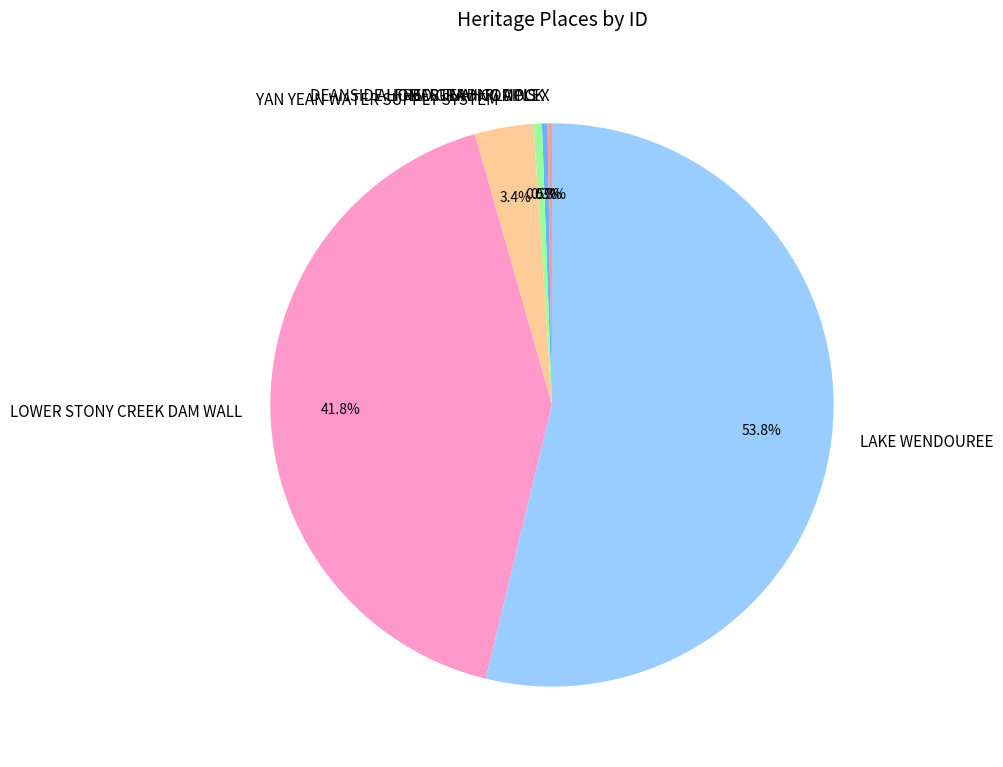

What percentage is NOT represented by BARUNAH PLAINS?

99.5%